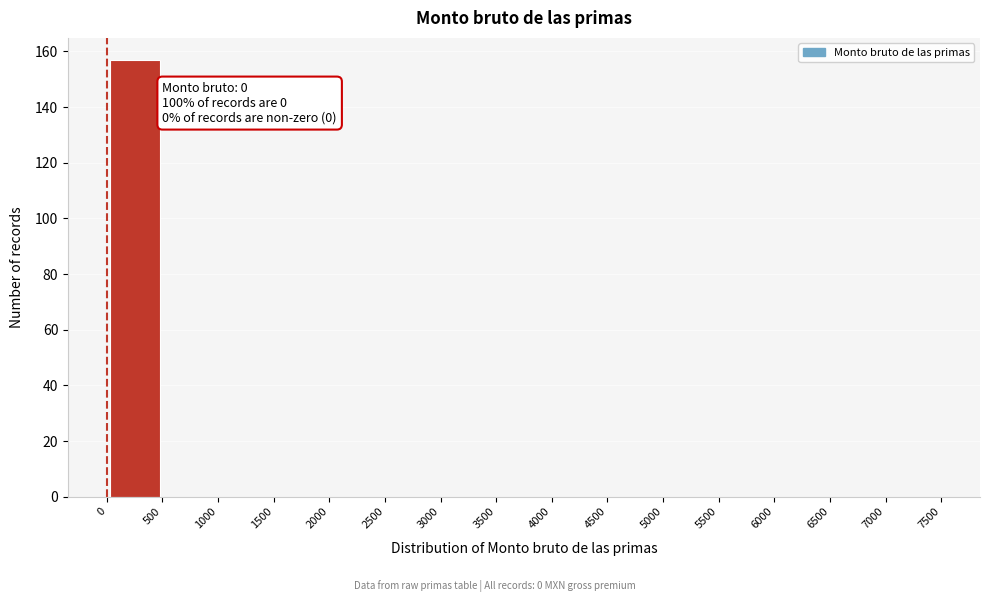

Over which range of the x-axis is the bar tallest?

0 to 500